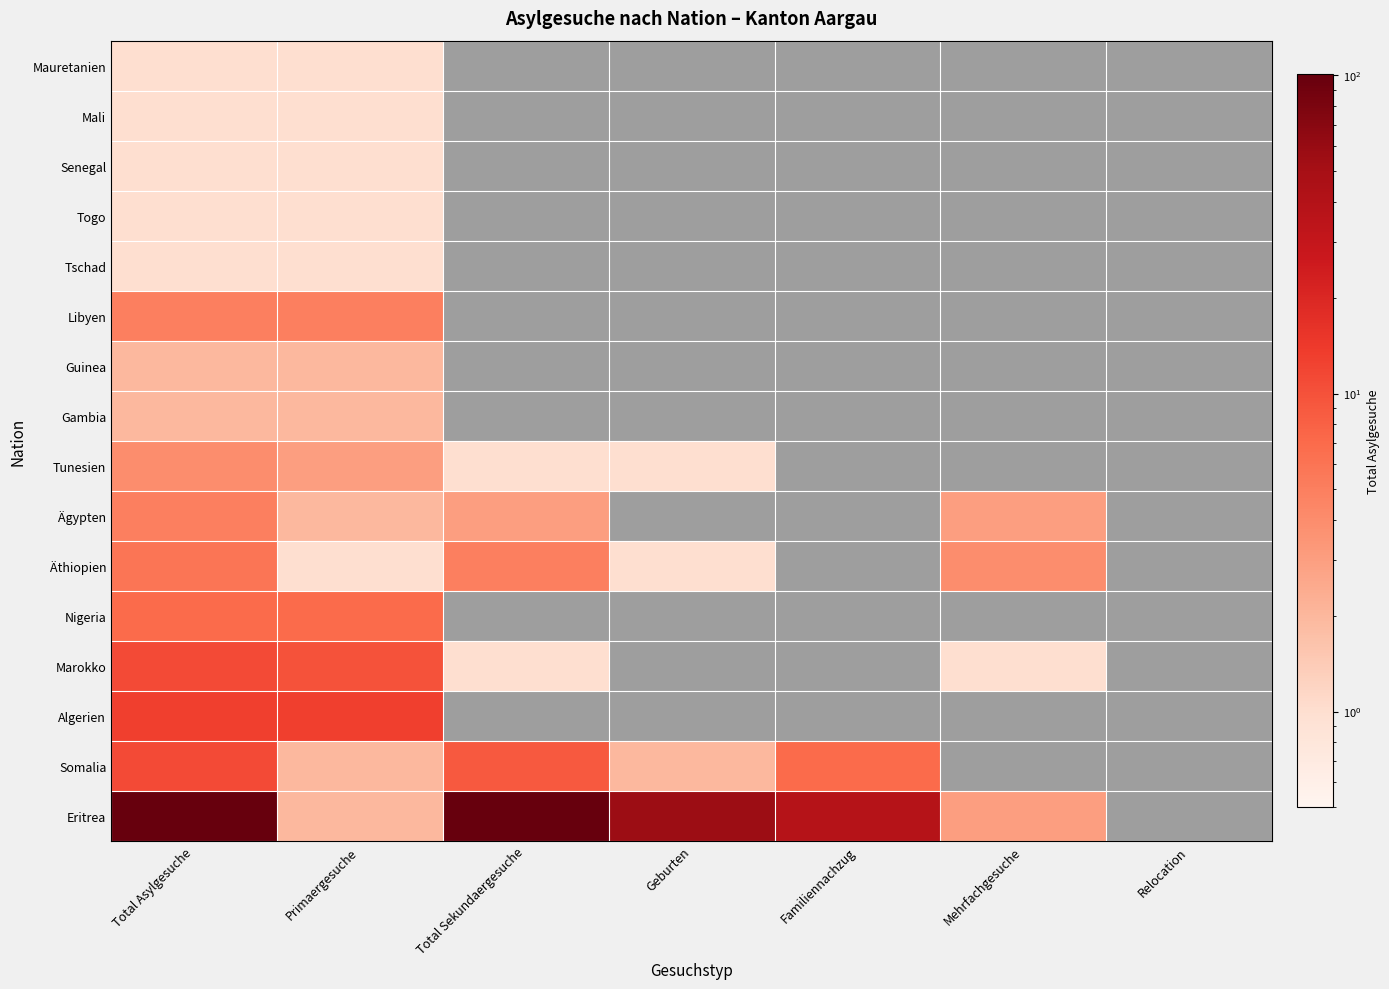

Is it true that Nigeria equals -2 at 6?

False